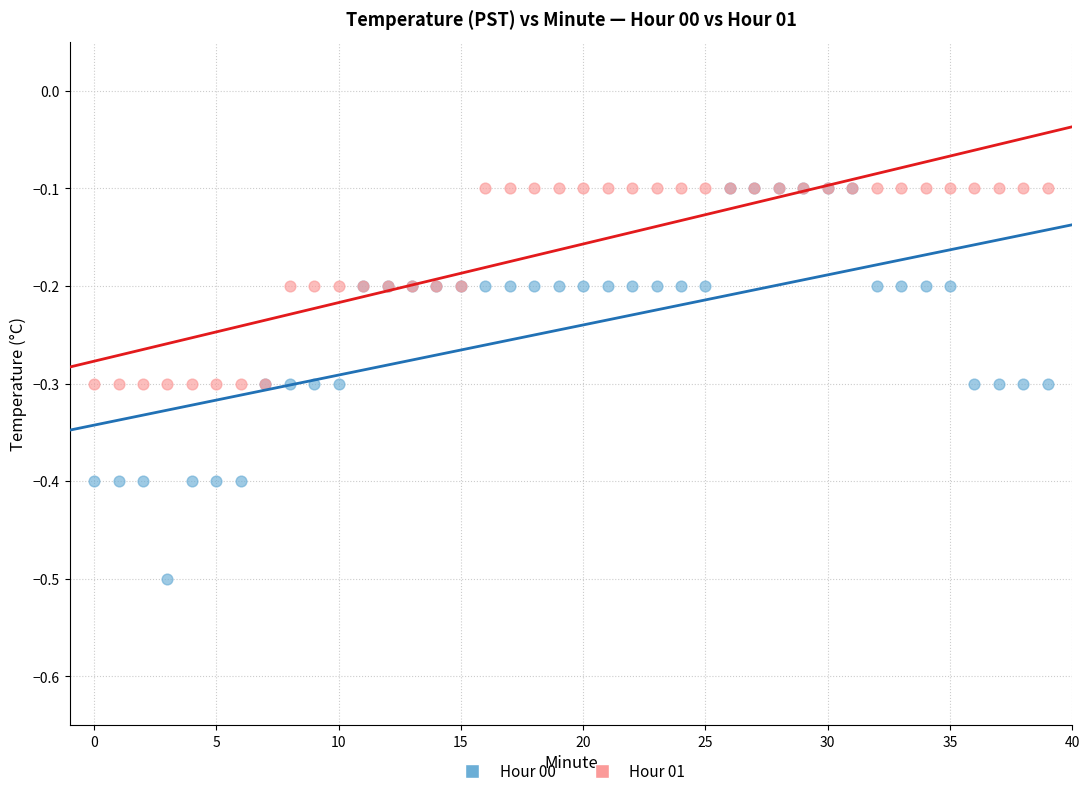

Which series has the widest spread of Y values?

Hour 00